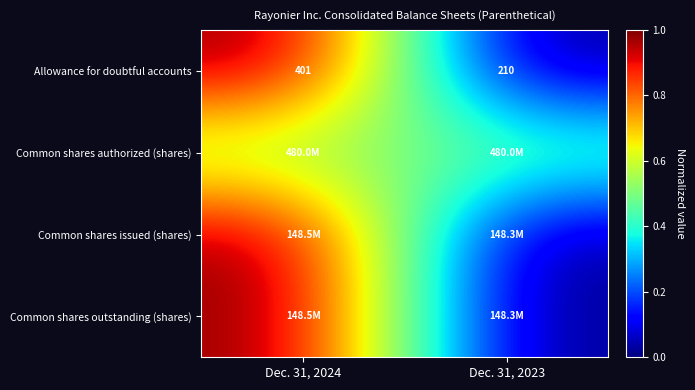

Which label corresponds to the smallest value in the chart?

Dec. 31, 2023